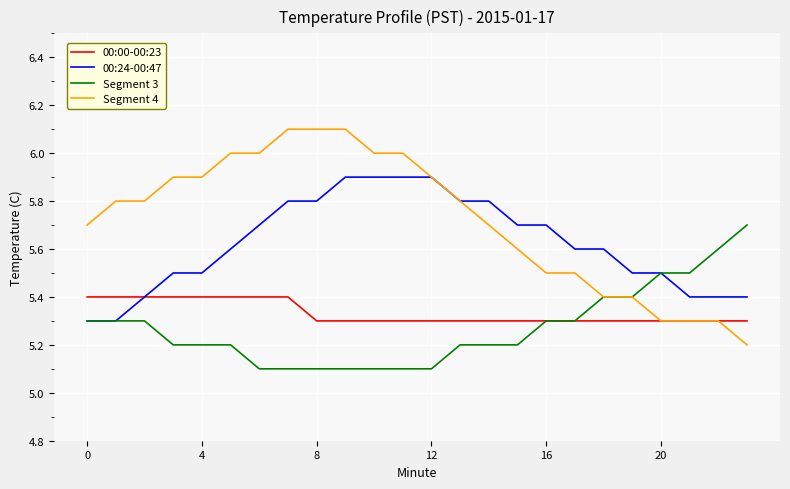

List the series in order of their peak value, lowest first.

00:00-00:23, Segment 3, 00:24-00:47, Segment 4